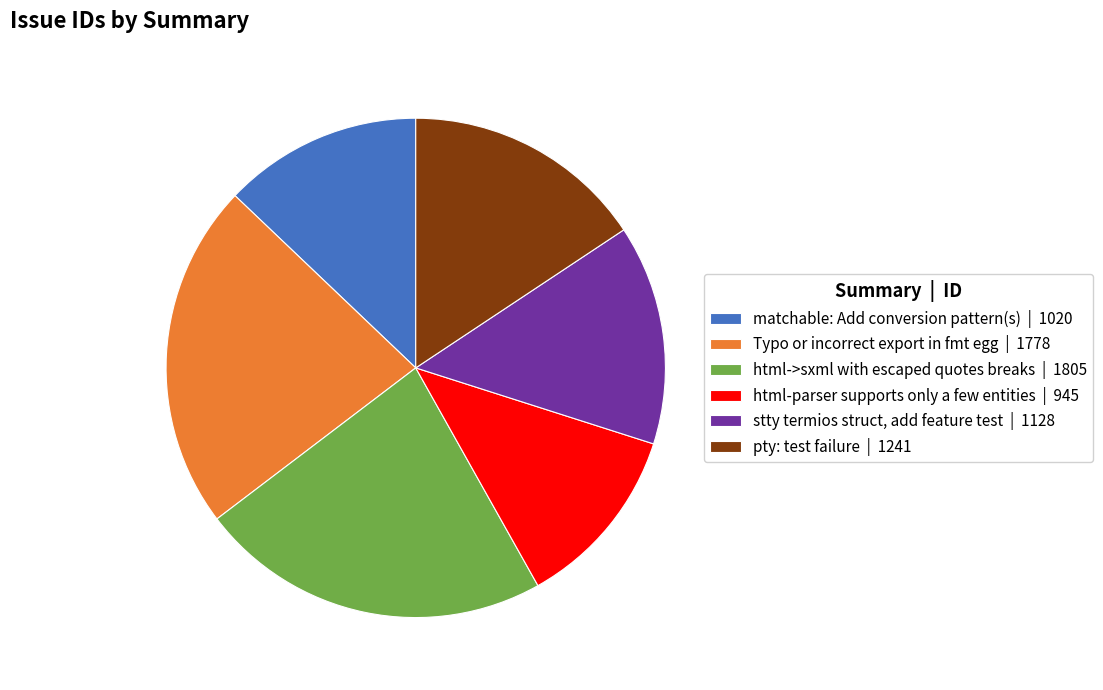

Rank the categories by value from highest to lowest.

html->sxml with escaped quotes breaks, Typo or incorrect export in fmt egg, pty: test failure, stty termios struct, add feature test, matchable: Add conversion pattern(s), html-parser supports only a few entities